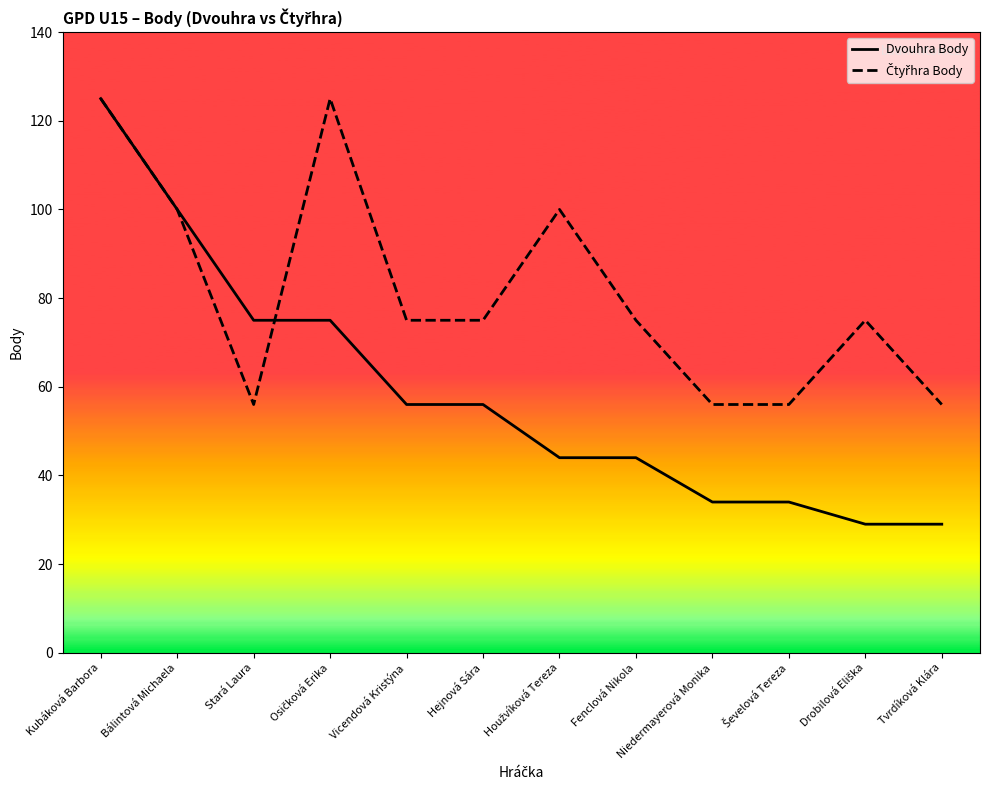

The Dvouhra Body series shows 56 at Vicendová Kristýna. True or false?

True